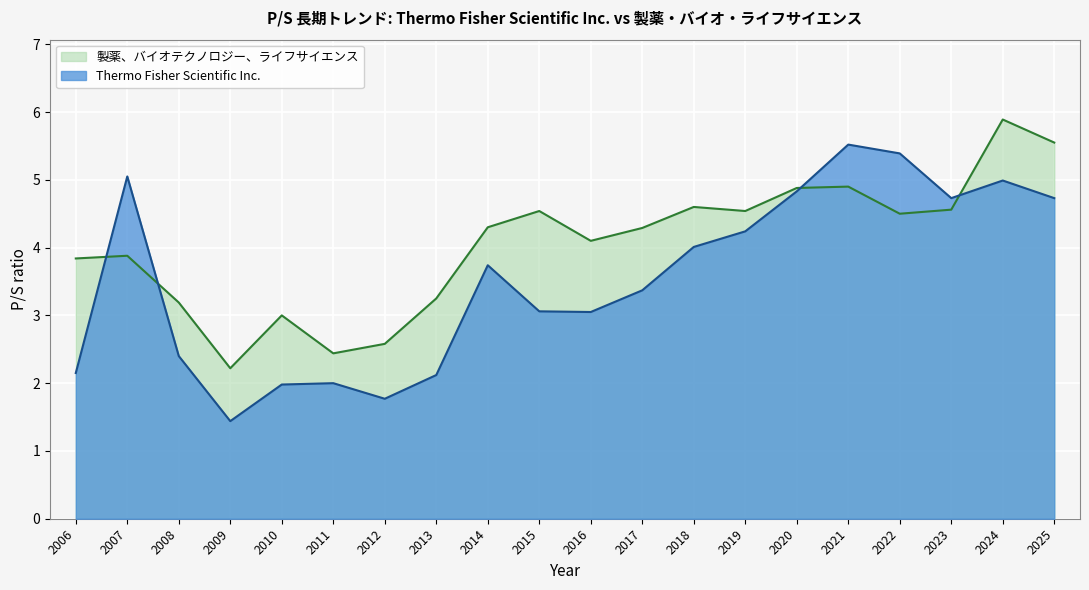

How many lines are shown in the chart?

2